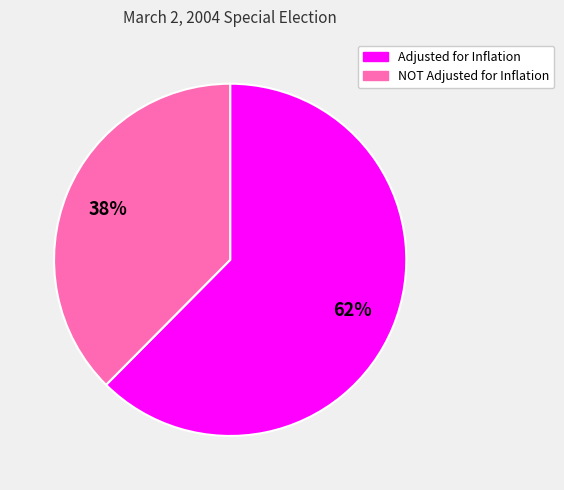

To the nearest percent, what is the combined percentage of Adjusted for Inflation and NOT Adjusted for Inflation?

100%